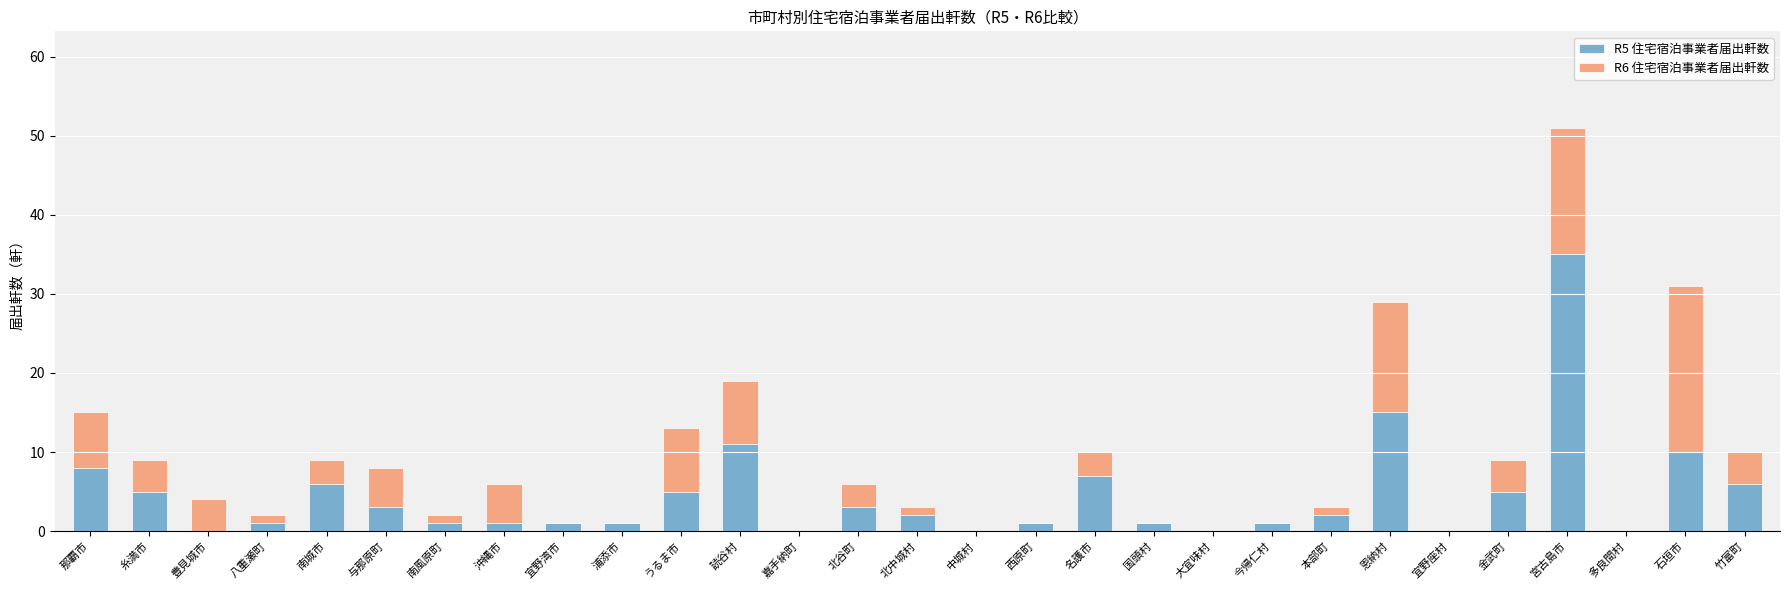

At which label does R5 住宅宿泊事業者届出軒数 reach its peak?

宮古島市